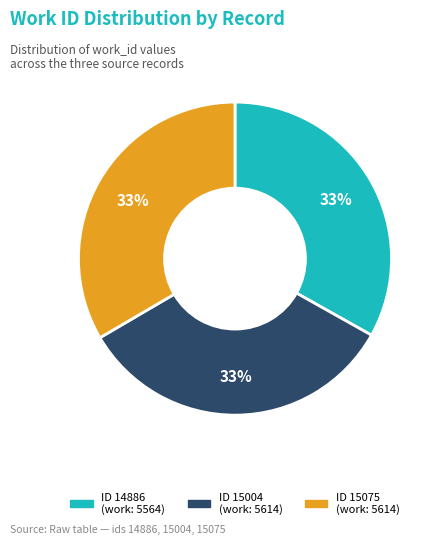

Is there a majority slice in this chart?

No